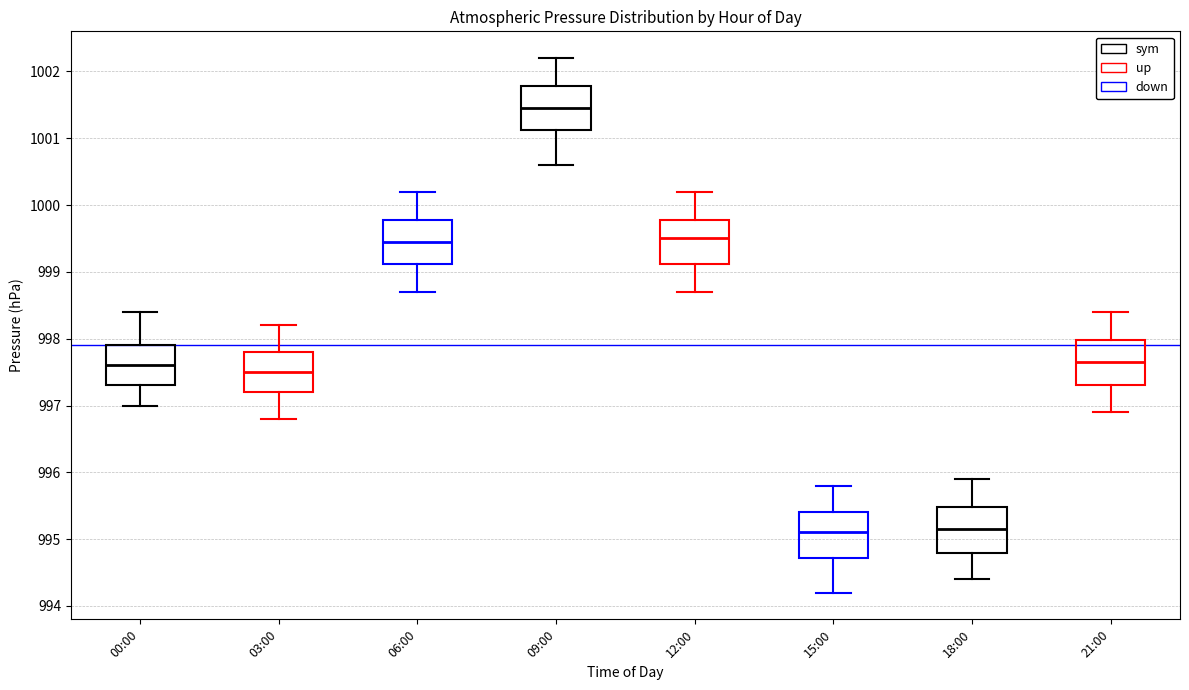

Where is the lower edge of the box for 09:00 on the y-axis? The values are not printed on the chart, so give them approximately, as read against the axis.

1001.1